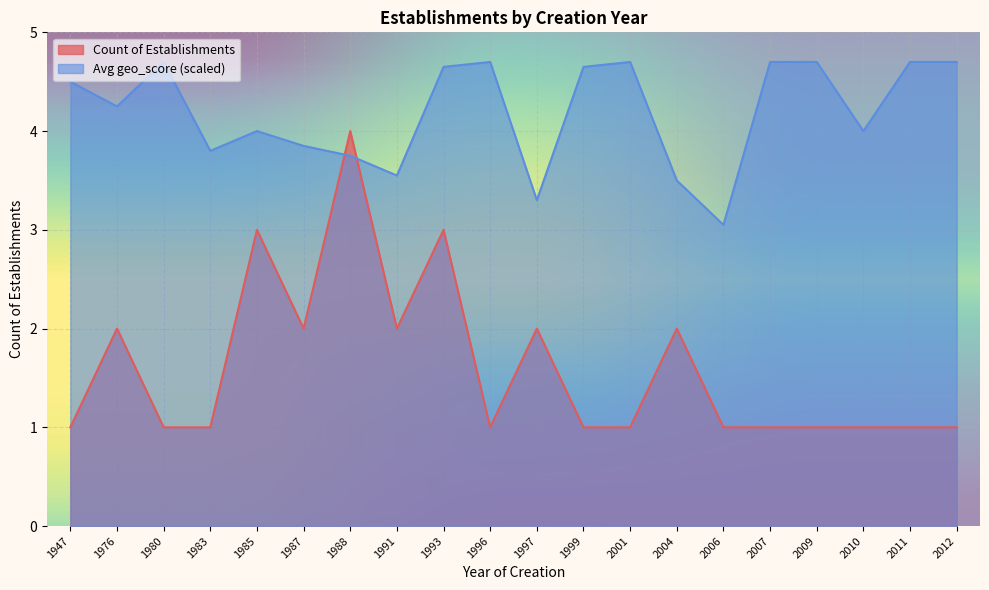

What is the value of the Avg geo_score point at the 12th from the left?

4.7